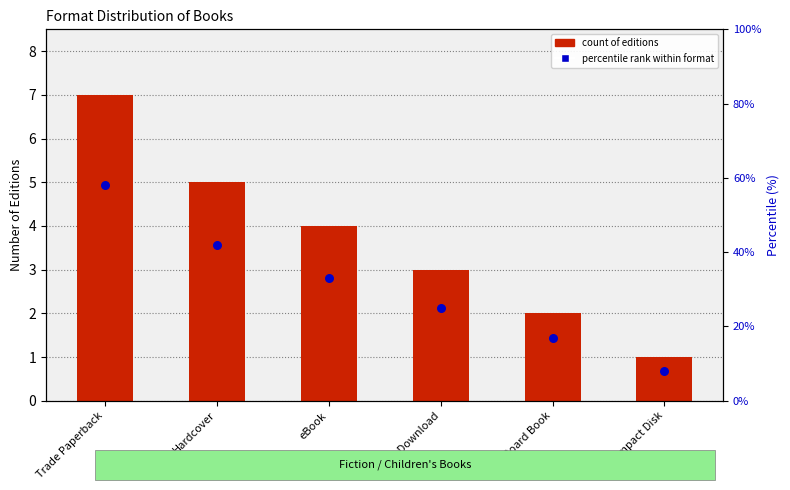

Is the value of count of editions at Board Book greater than the value of percentile rank within format at Board Book?

No